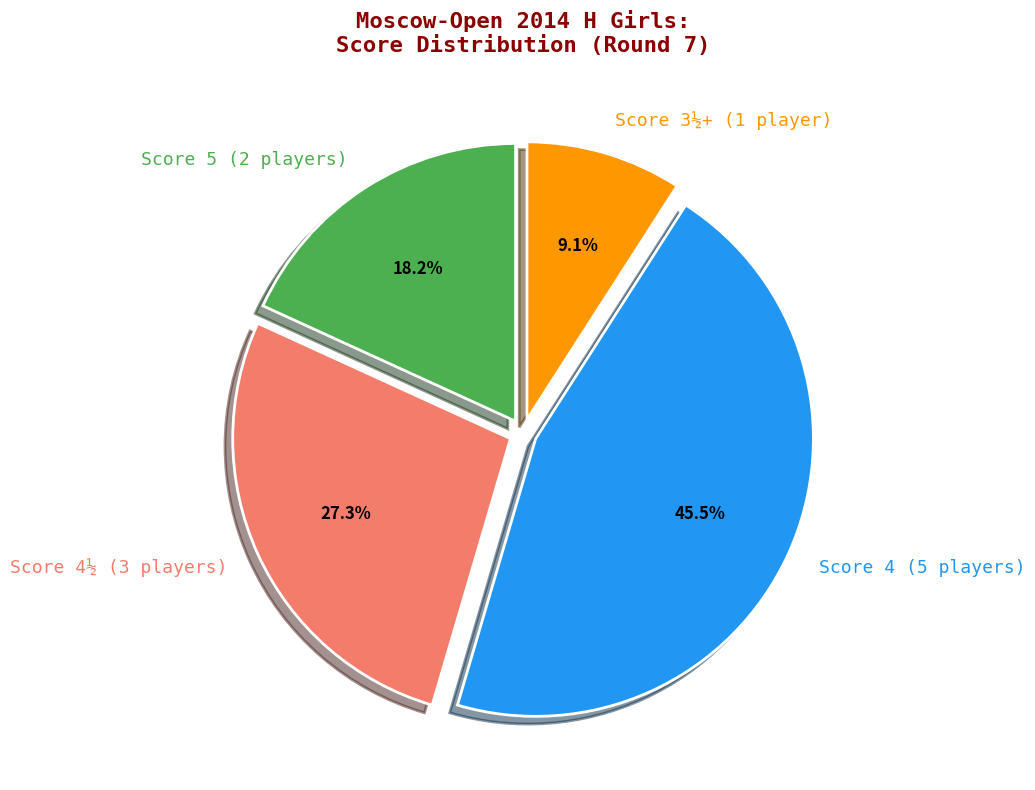

What is the smallest slice in the pie chart?

Score 3½+ (1 player)